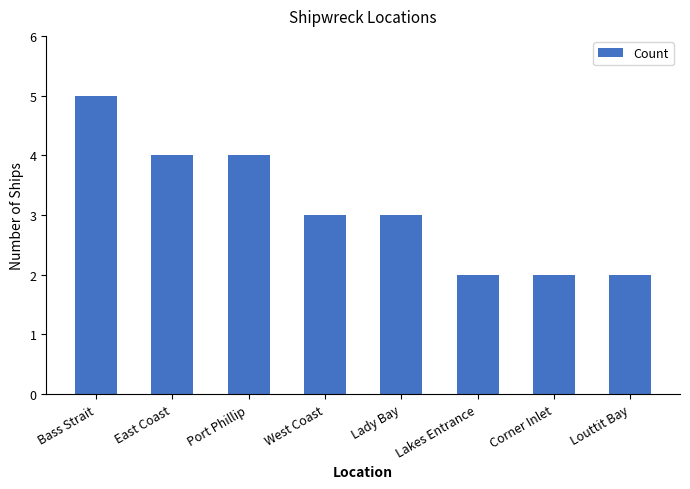

What is the value of the 2nd bar from the left?

4